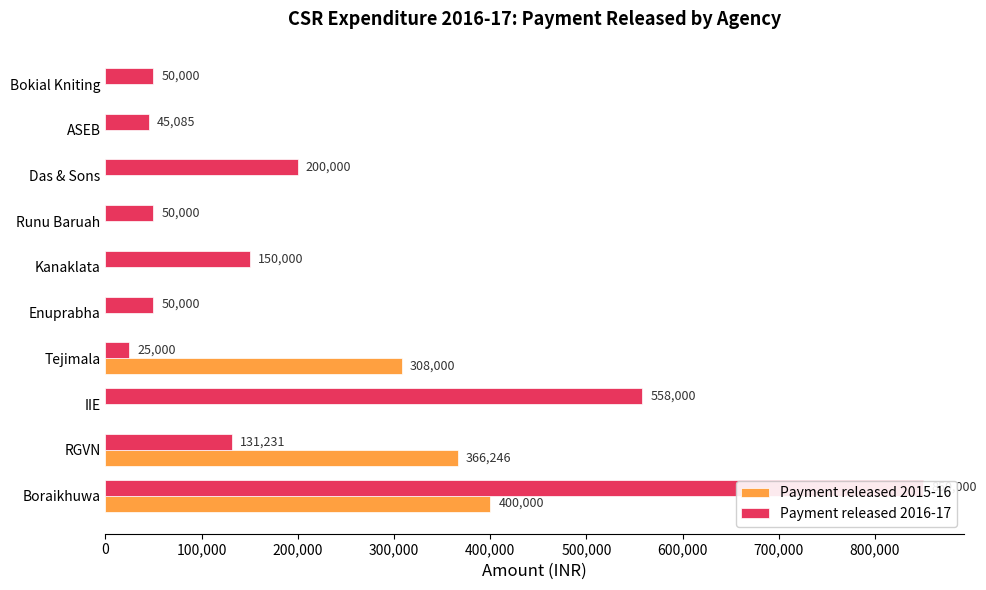

Which series has the largest total across all categories?

Payment released 2016-17